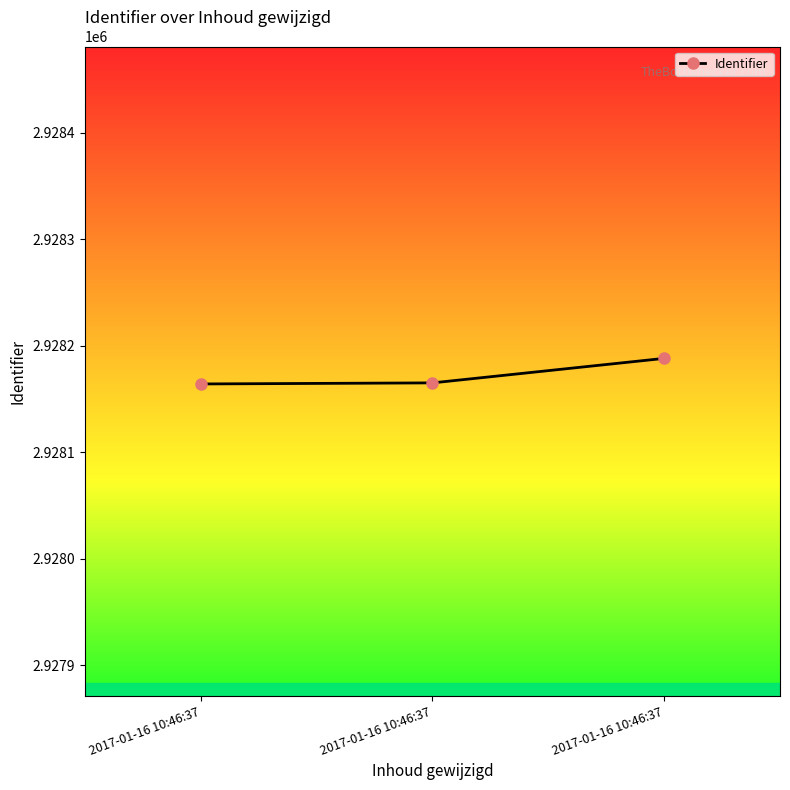

What is the difference between the maximum and minimum values?

24